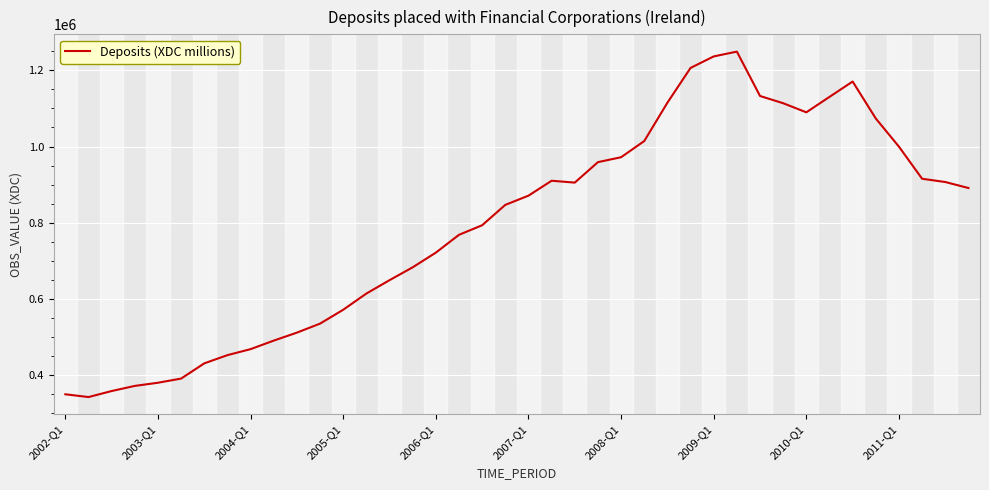

What is the maximum value shown in the chart?

1249246